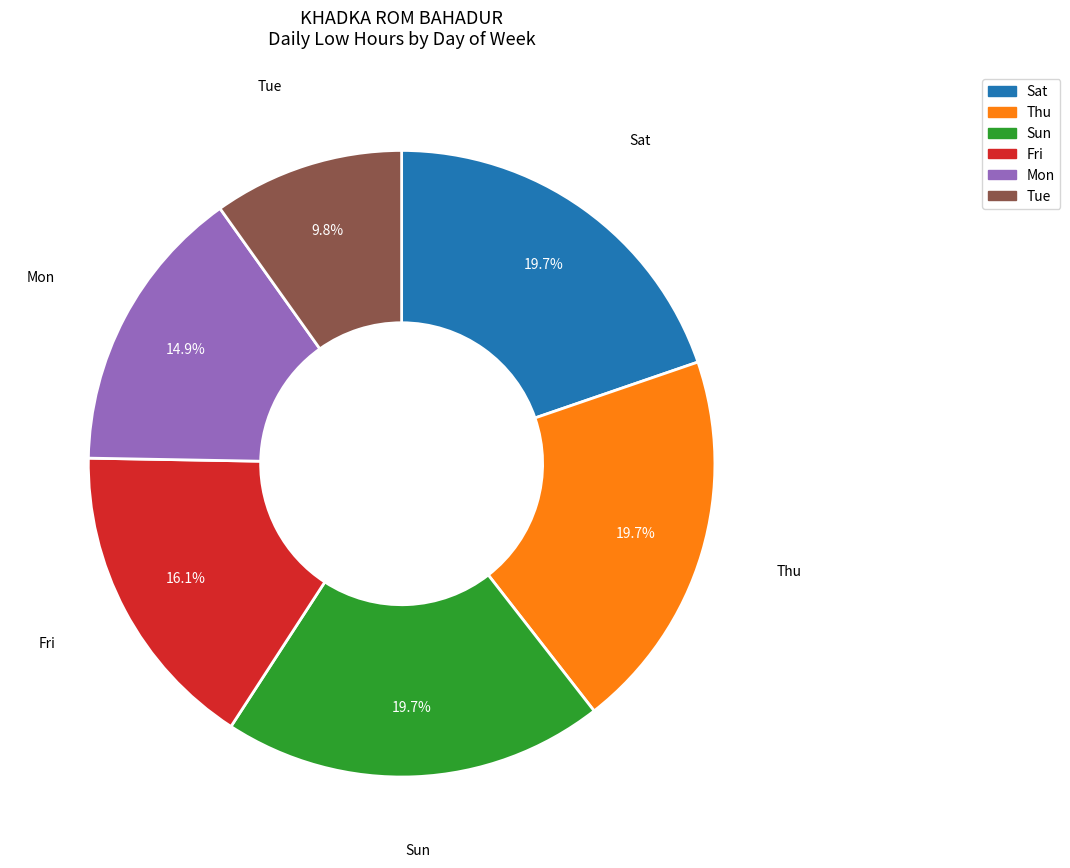

Does any single category account for the majority?

No